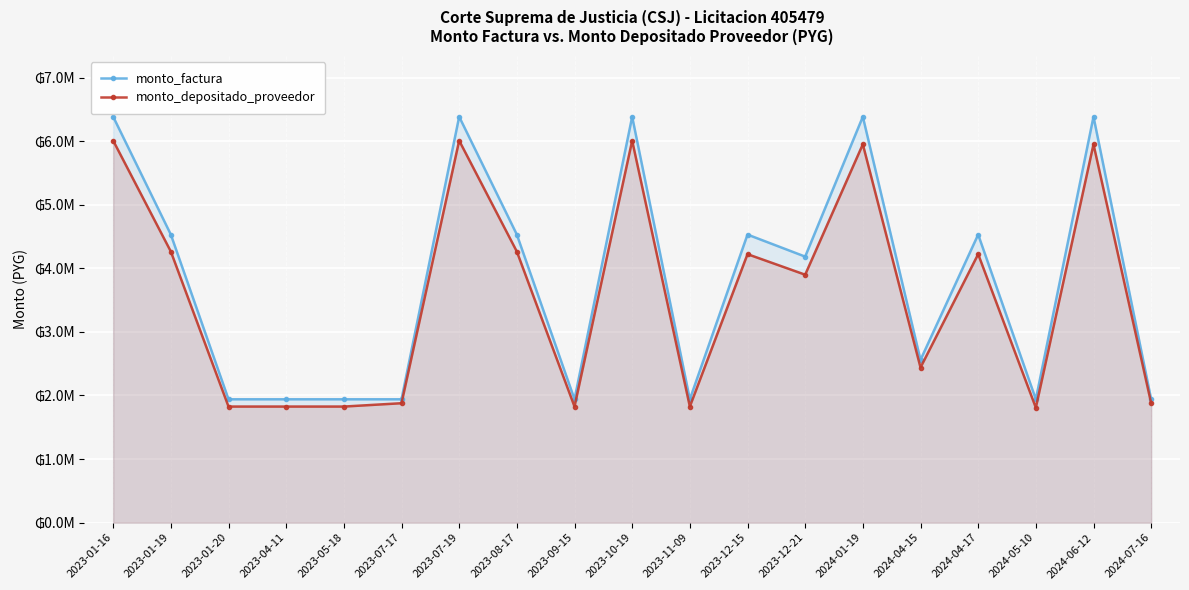

List the series in order of their peak value, highest first.

monto_factura, monto_depositado_proveedor